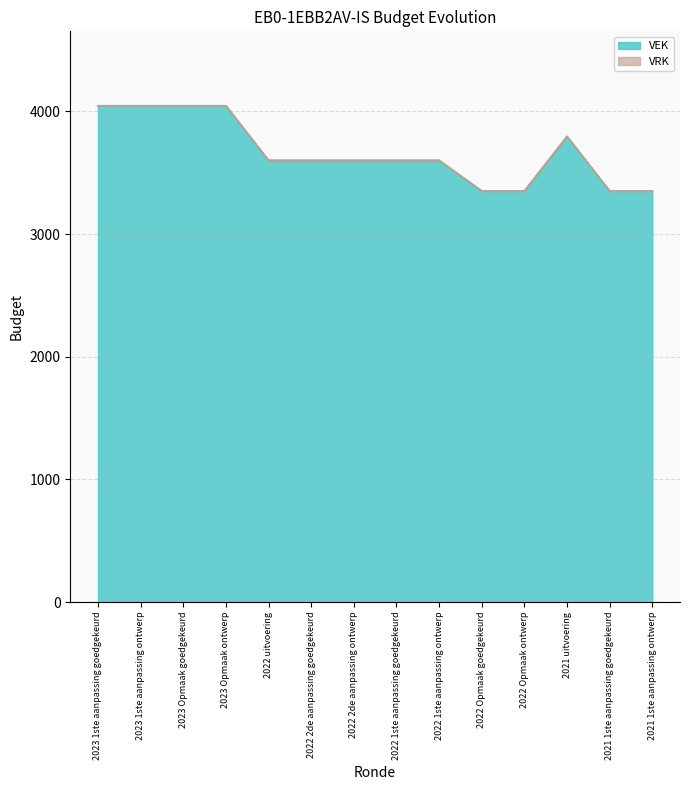

Which label corresponds to the largest value in the chart?

2023 1ste aanpassing goedgekeurd